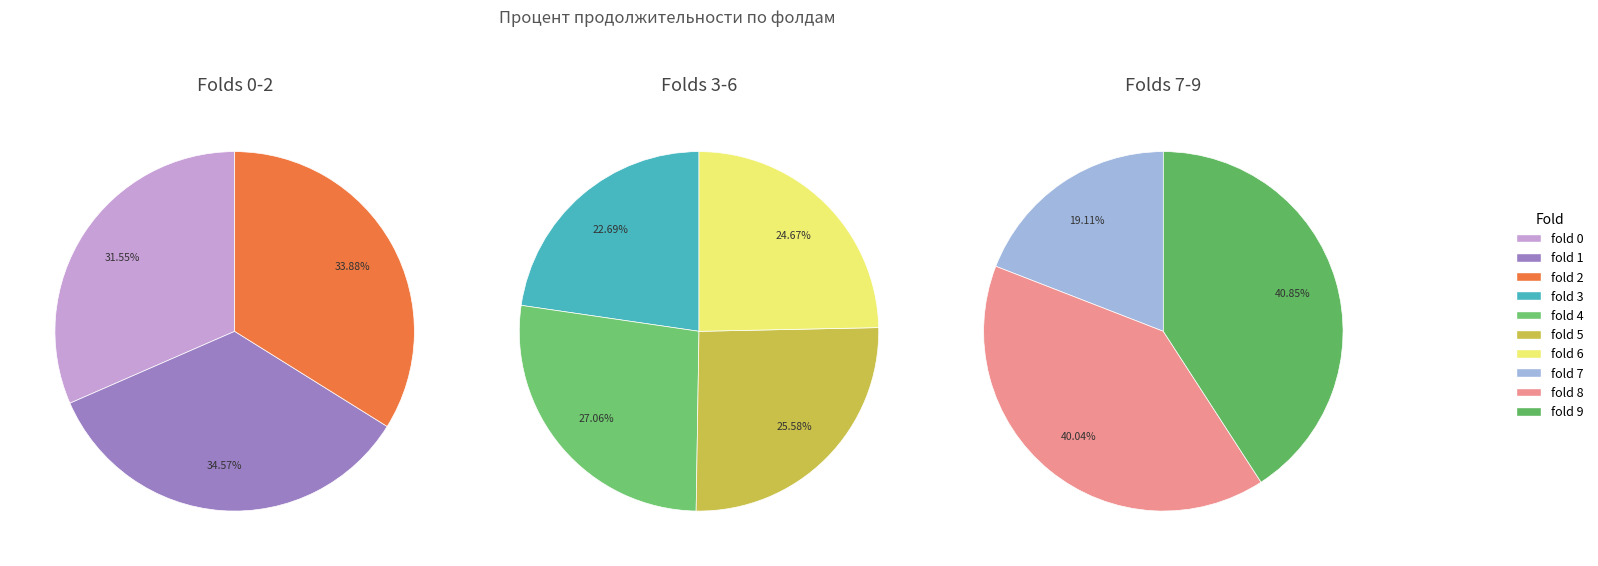

Is there any slice that represents more than half of the pie?

No